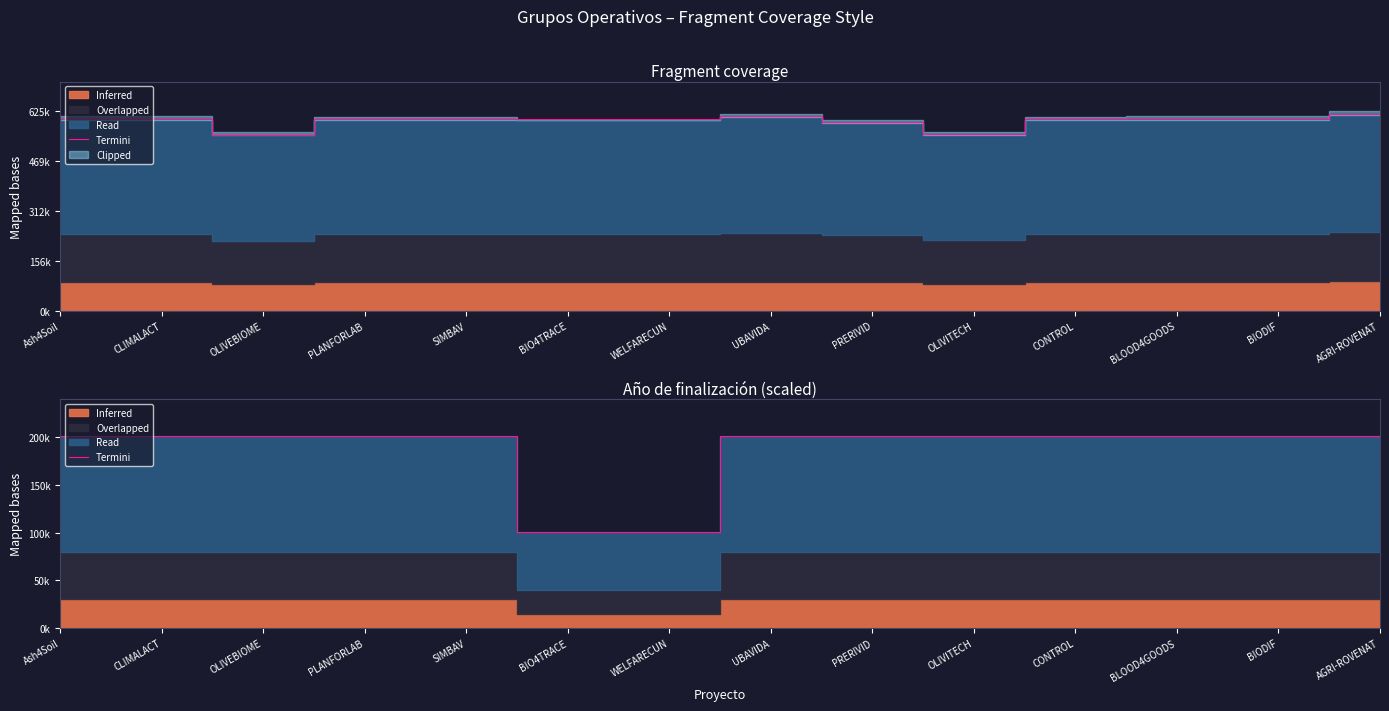

What value does the data have at PRERIVID?

201000.0